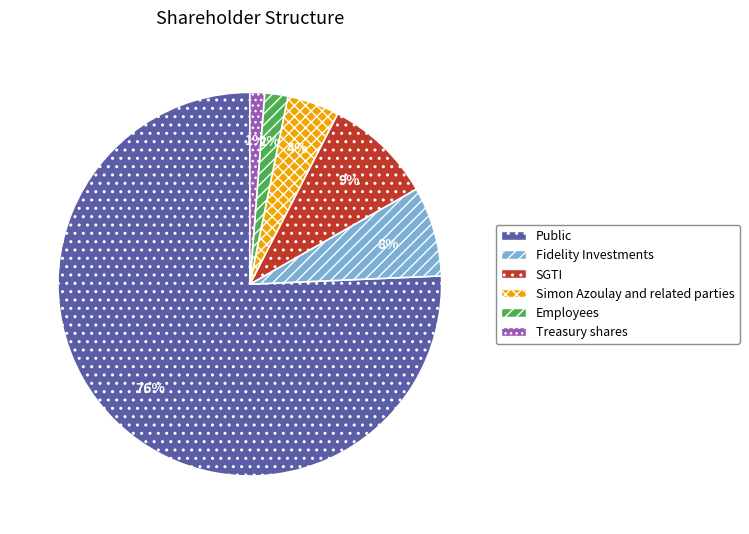

Which slice is the smallest?

Treasury shares